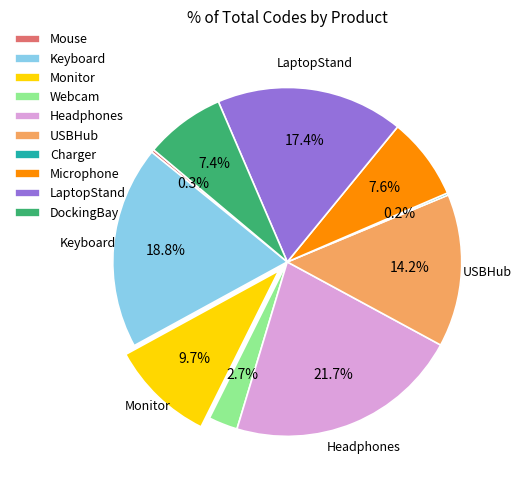

To the nearest percent, what is the combined percentage of USBHub and Keyboard?

33%